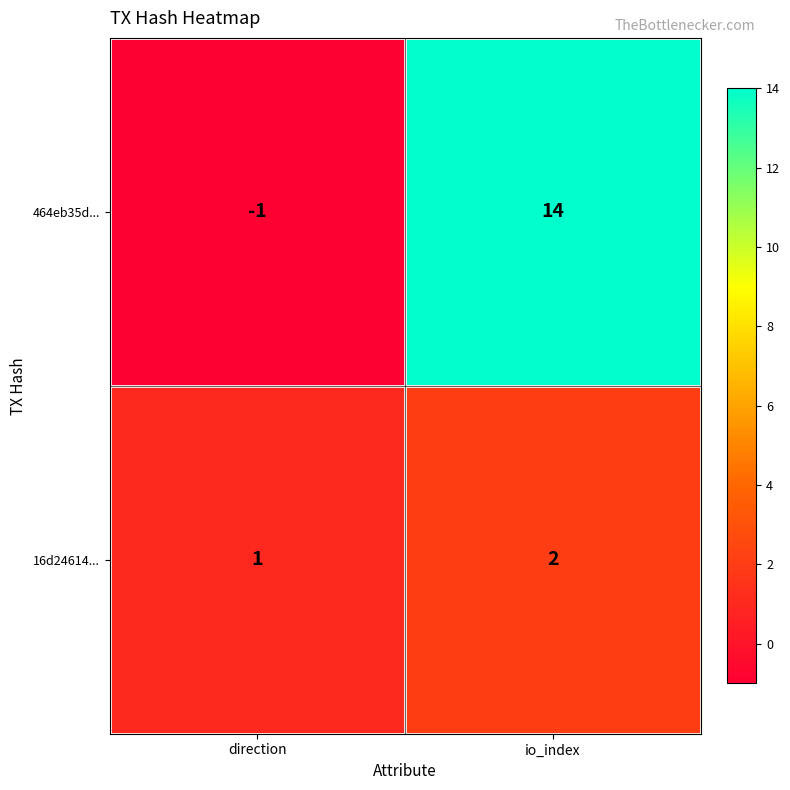

Rank the series by their maximum value, from highest to lowest.

464eb35d..., 16d24614...